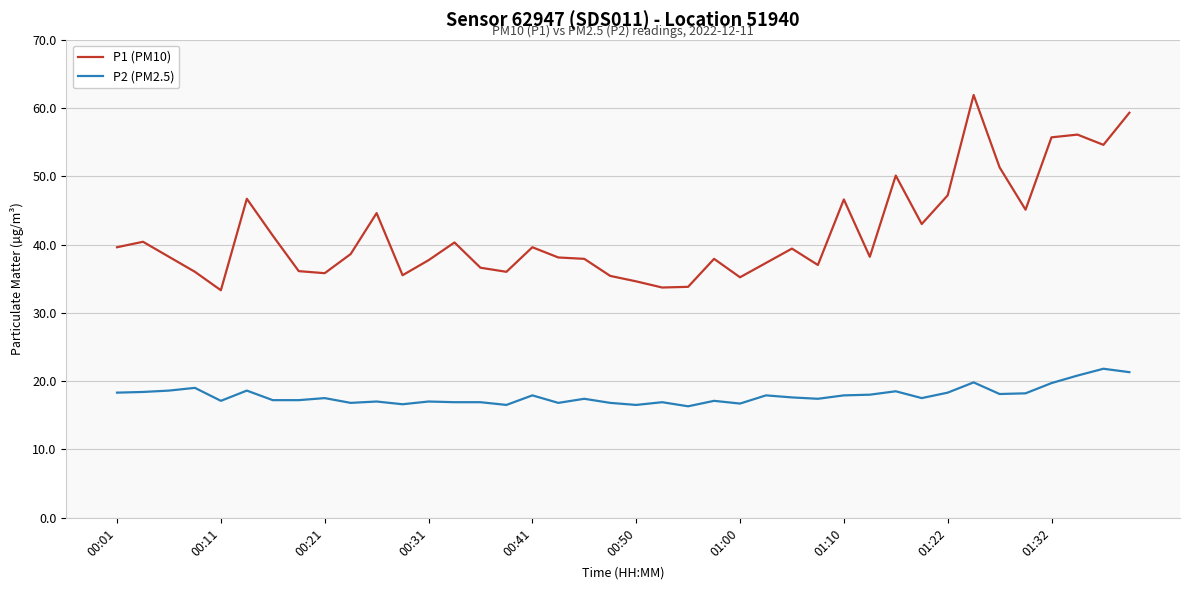

What is the greatest value displayed?

61.9